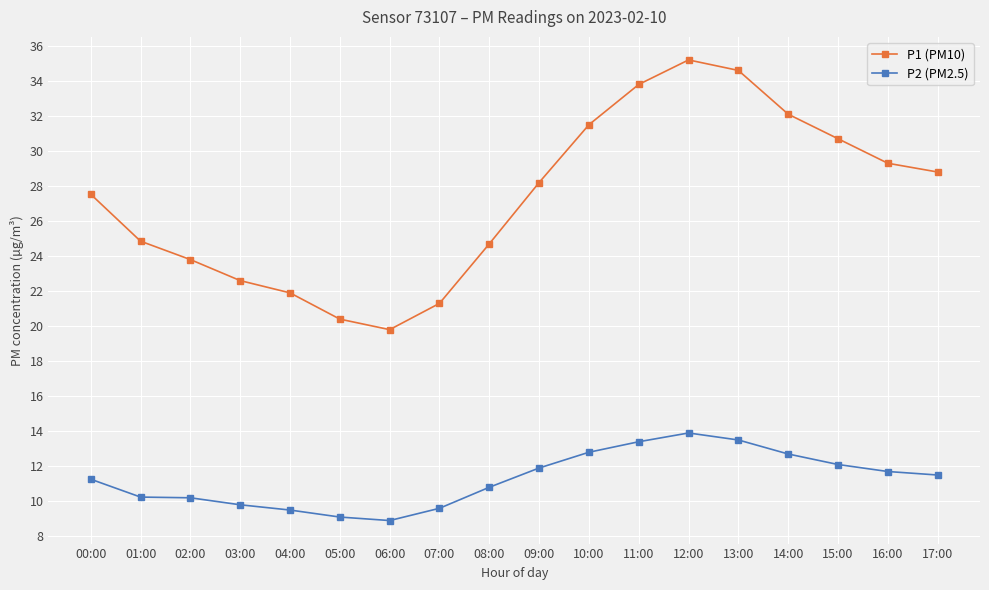

What are all the series names shown in the legend?

P1 (PM10), P2 (PM2.5)